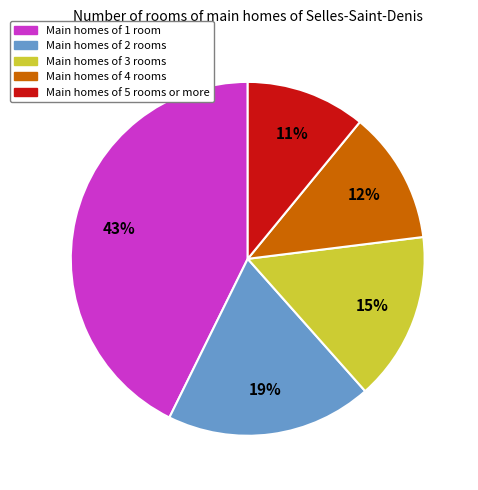

To the nearest percent, what is the difference between the largest and smallest slice percentages?

32%